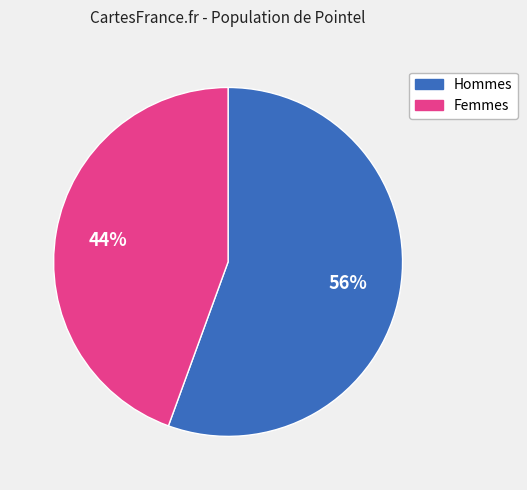

Combined, do Hommes and Femmes account for over 50%?

Yes